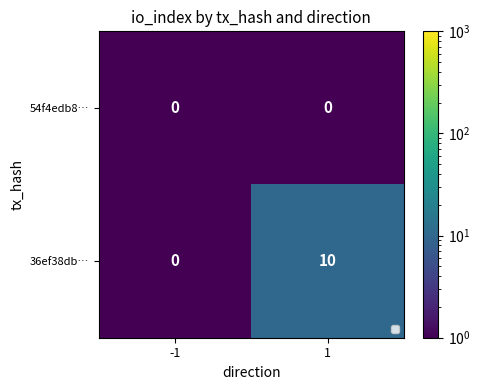

What value does the 36ef38db… series have at 1?

10